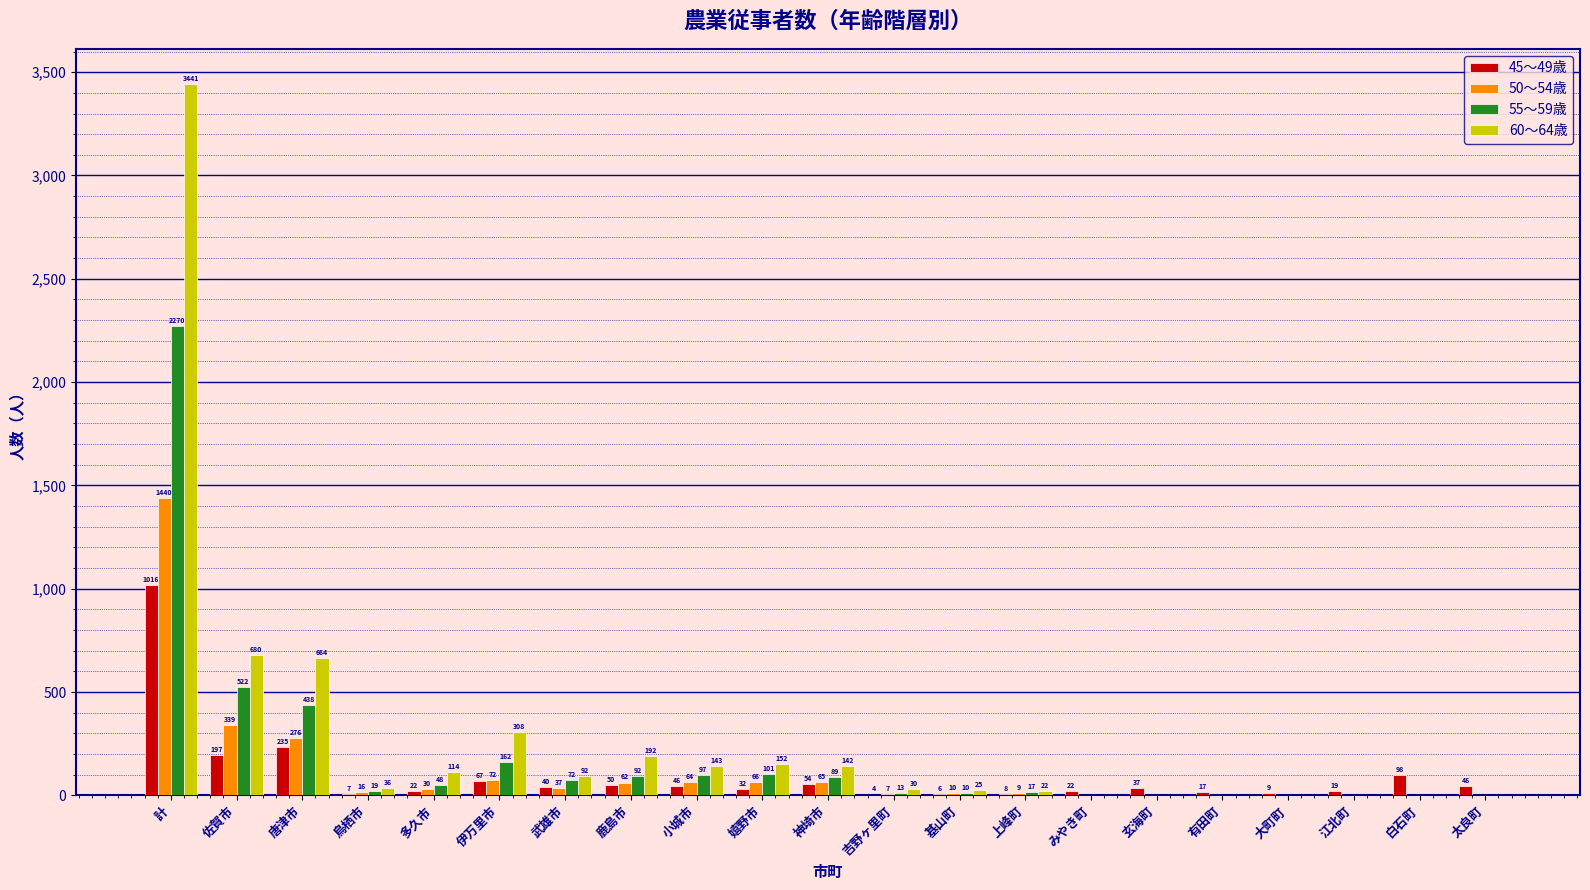

Reading left to right, what are all the values shown in this chart?

45～49歳: 計=1016	佐賀市=197	唐津市=235	鳥栖市=7	多久市=22	伊万里市=67	武雄市=40	鹿島市=50	小城市=46	嬉野市=32	神埼市=54	吉野ヶ里町=4	基山町=6	上峰町=8	みやき町=22	玄海町=37	有田町=17	大町町=9	江北町=19	白石町=98	太良町=46
50～54歳: 計=1440	佐賀市=339	唐津市=276	鳥栖市=16	多久市=30	伊万里市=72	武雄市=37	鹿島市=62	小城市=64	嬉野市=66	神埼市=65	吉野ヶ里町=7	基山町=10	上峰町=9	みやき町=0	玄海町=0	有田町=0	大町町=0	江北町=0	白石町=0	太良町=0
55～59歳: 計=2270	佐賀市=522	唐津市=438	鳥栖市=19	多久市=48	伊万里市=162	武雄市=72	鹿島市=92	小城市=97	嬉野市=101	神埼市=89	吉野ヶ里町=13	基山町=10	上峰町=17	みやき町=0	玄海町=0	有田町=0	大町町=0	江北町=0	白石町=0	太良町=0
60～64歳: 計=3441	佐賀市=680	唐津市=664	鳥栖市=36	多久市=114	伊万里市=308	武雄市=92	鹿島市=192	小城市=143	嬉野市=152	神埼市=142	吉野ヶ里町=30	基山町=25	上峰町=22	みやき町=0	玄海町=0	有田町=0	大町町=0	江北町=0	白石町=0	太良町=0